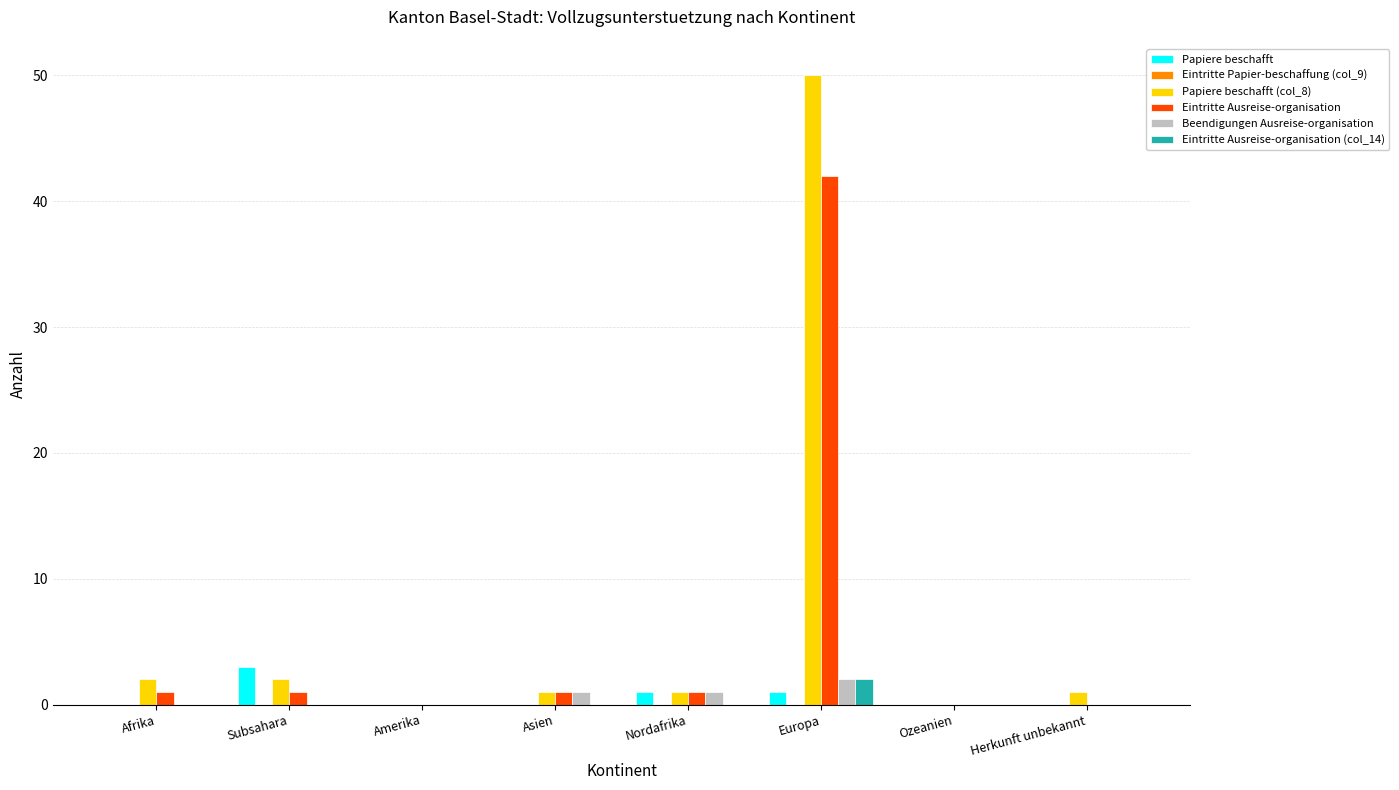

The value of Papiere beschafft (col_8) at Ozeanien is 0. True or false?

True